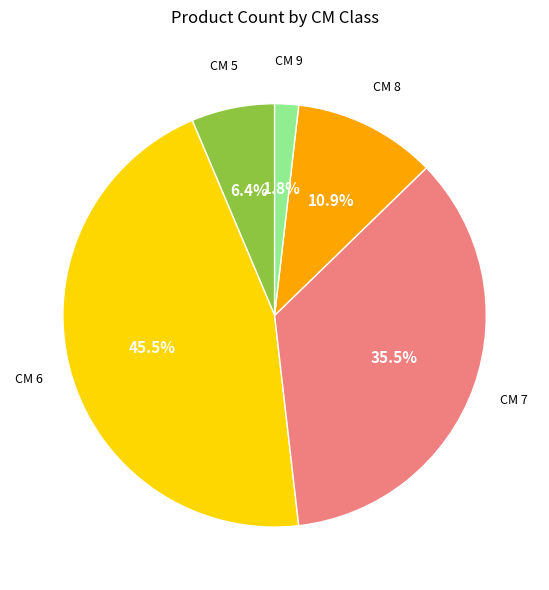

Is there a majority slice in this chart?

No